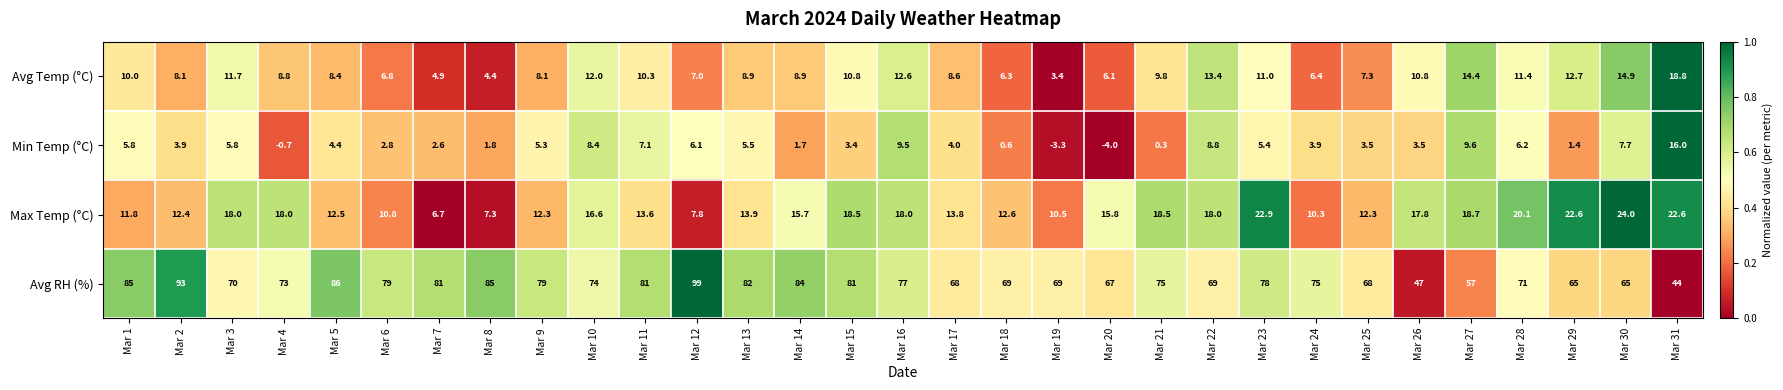

Which label corresponds to the smallest value in the chart?

Mar 20